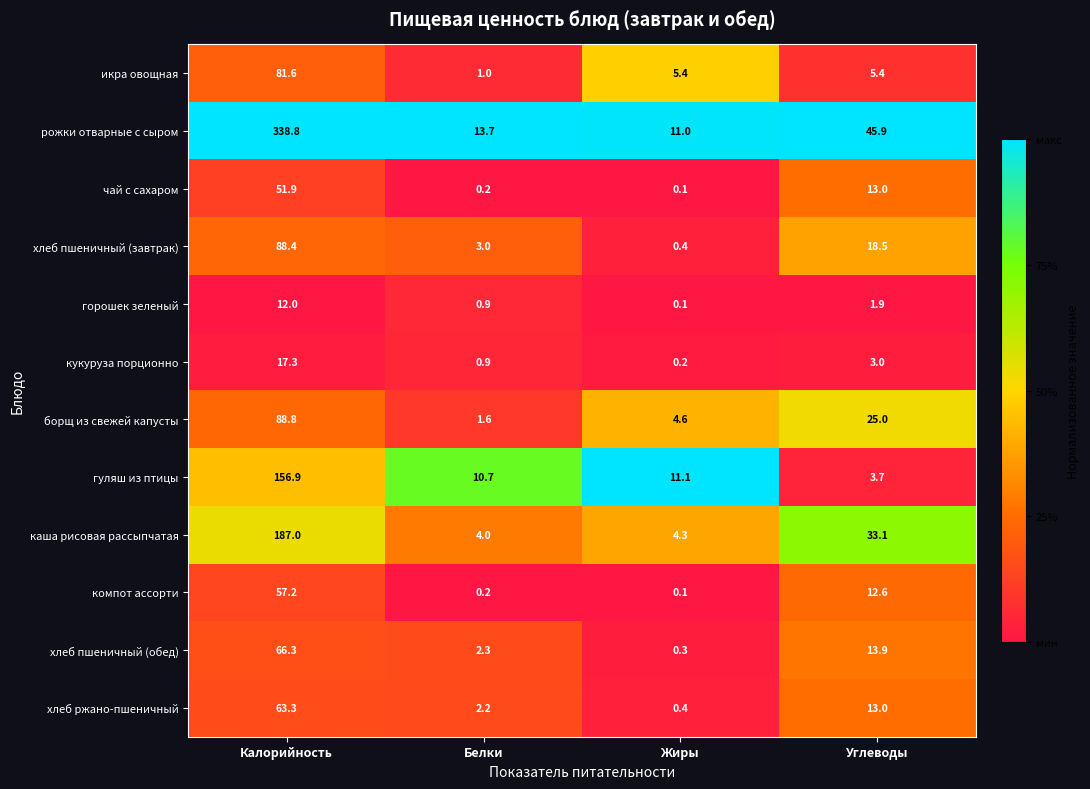

List the labels in order of каша рисовая рассыпчатая value, largest first.

Калорийность, Углеводы, Жиры, Белки